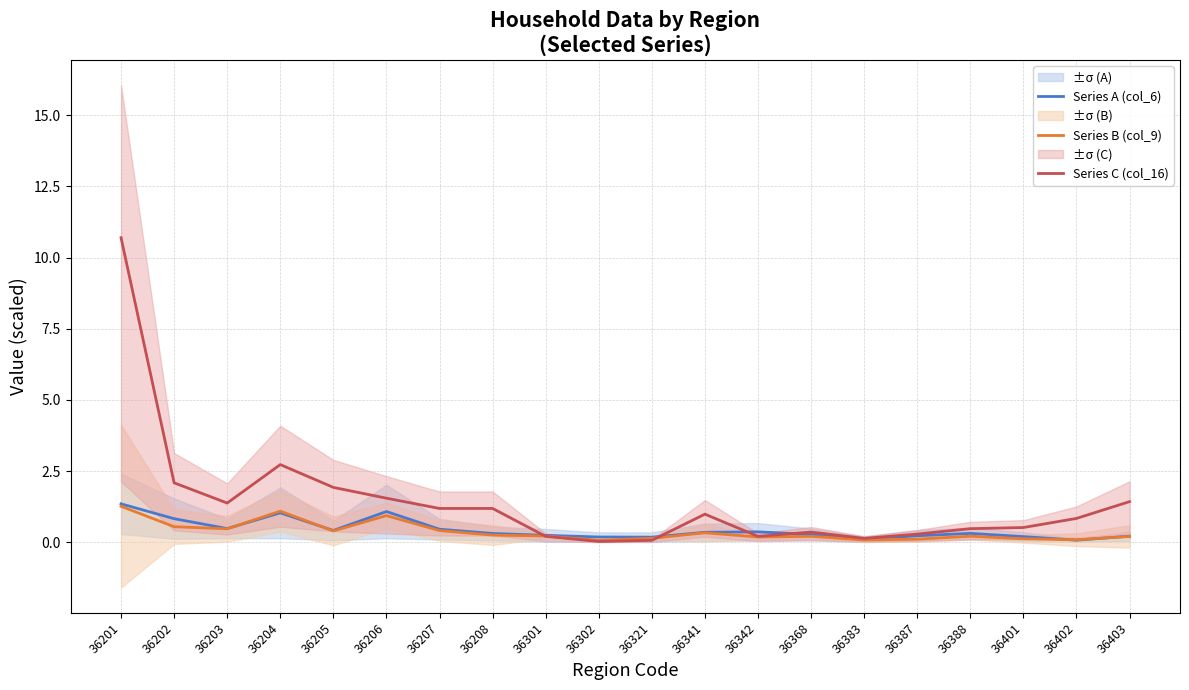

Between which two adjacent categories do Series A (col_6) and Series C (col_16) first intersect?

36208 and 36301